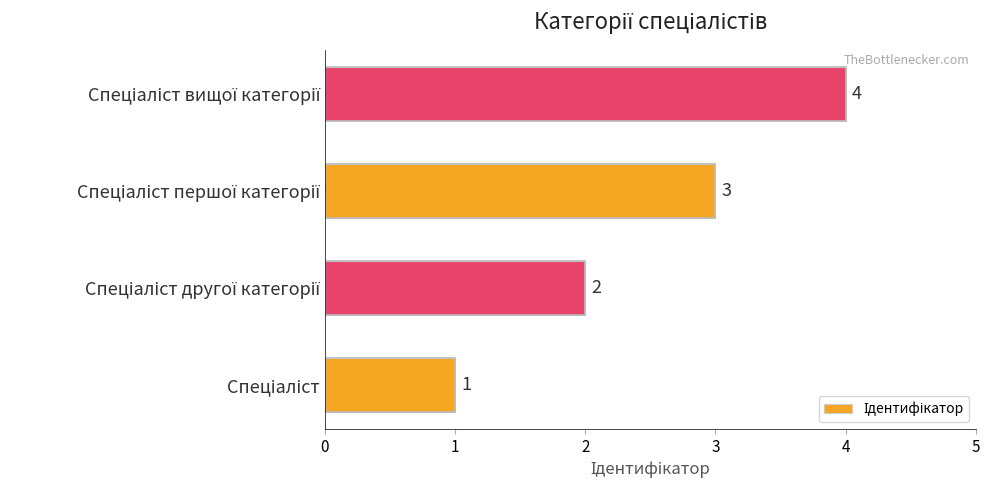

What is the sum of all values?

10